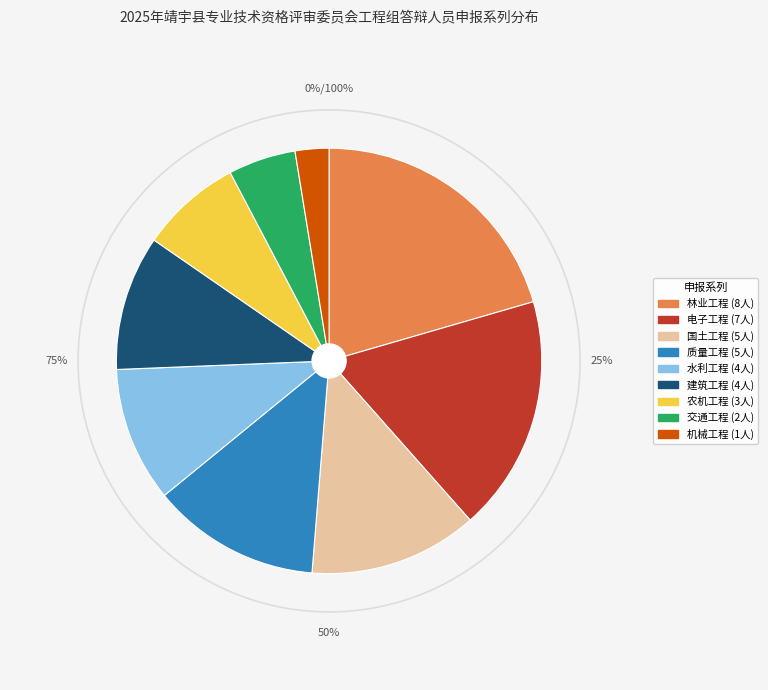

To the nearest percent, what is the difference between the 建筑工程 and 林业工程 slice percentages?

10%